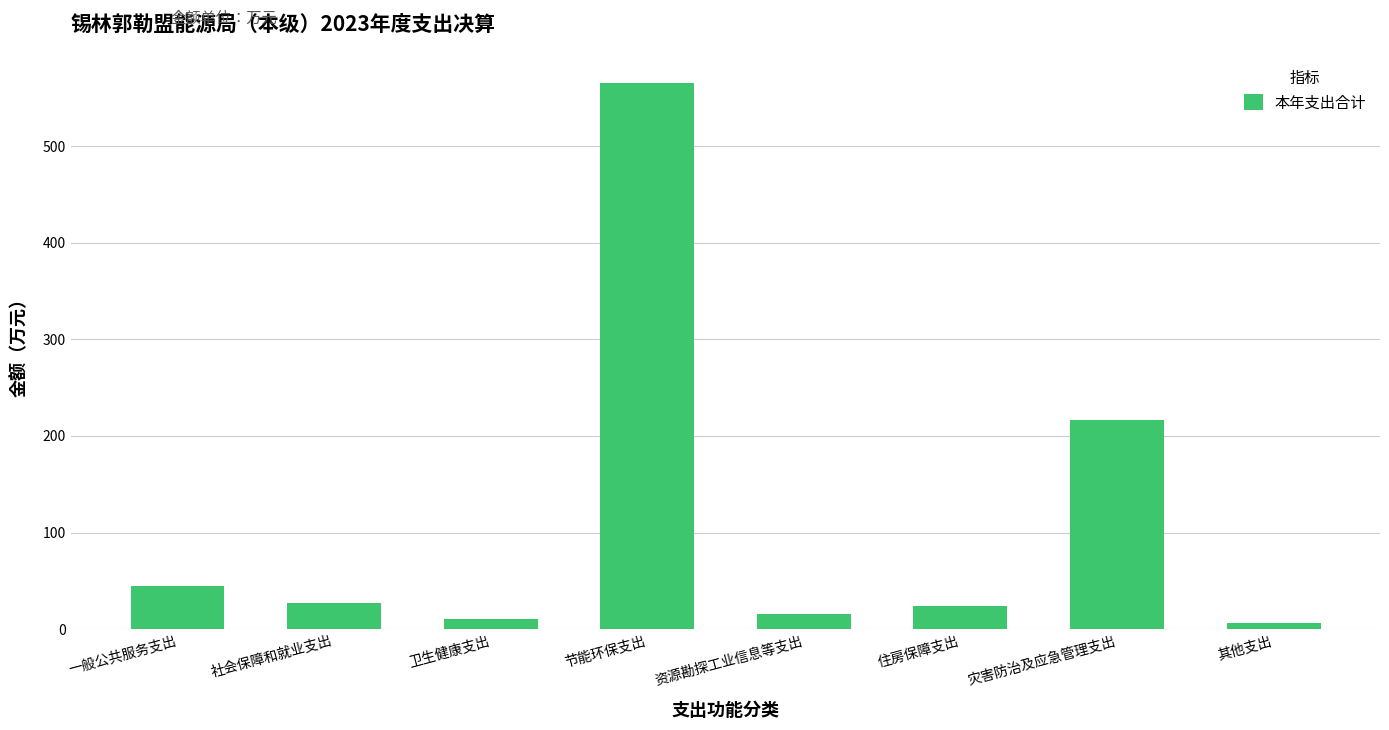

The value at 社会保障和就业支出 is 27.4. True or false?

True